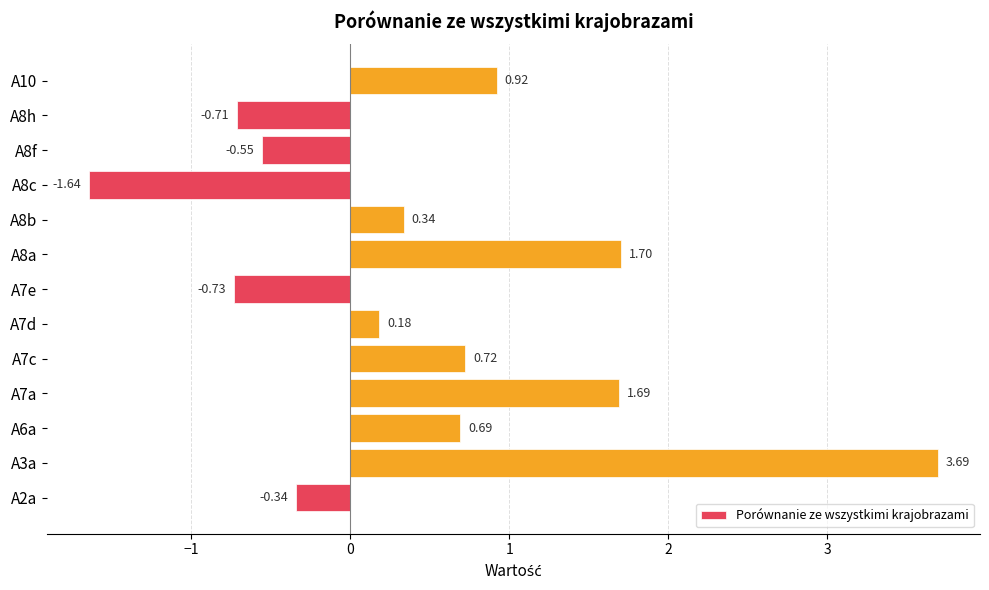

What is the difference between the second highest and second lowest values?

2.4